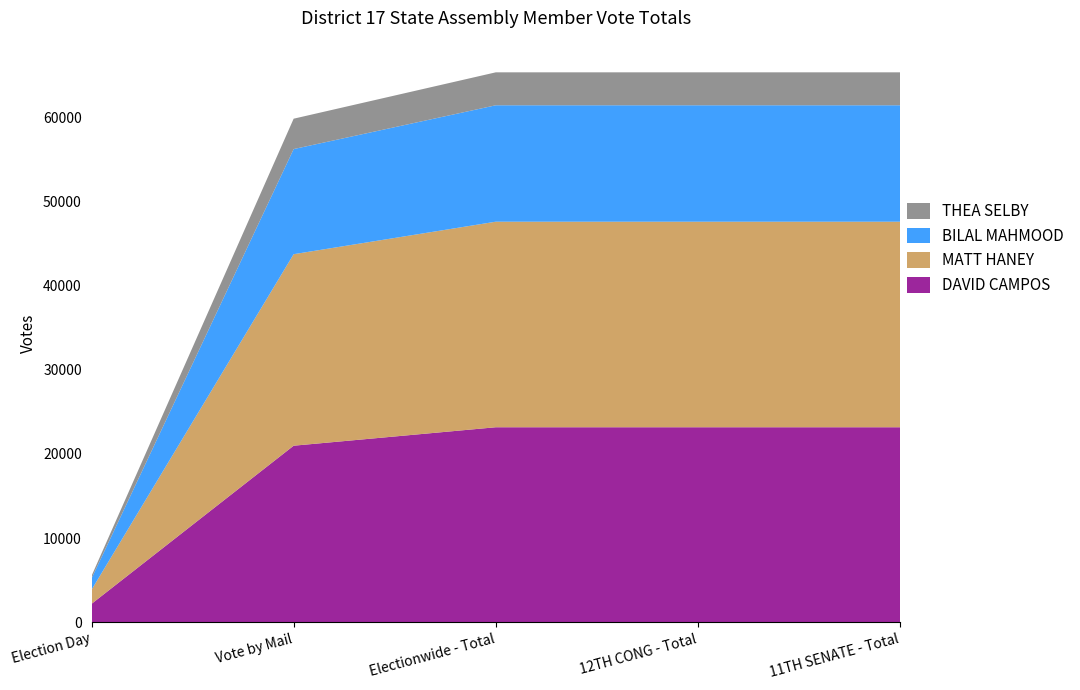

Reading right to left, list all the values displayed in this chart.

DAVID CAMPOS: 23177	23177	23177	20985	2192
MATT HANEY: 24422	24422	24422	22753	1669
BILAL MAHMOOD: 13831	13831	13831	12488	1343
THEA SELBY: 3914	3914	3914	3610	304